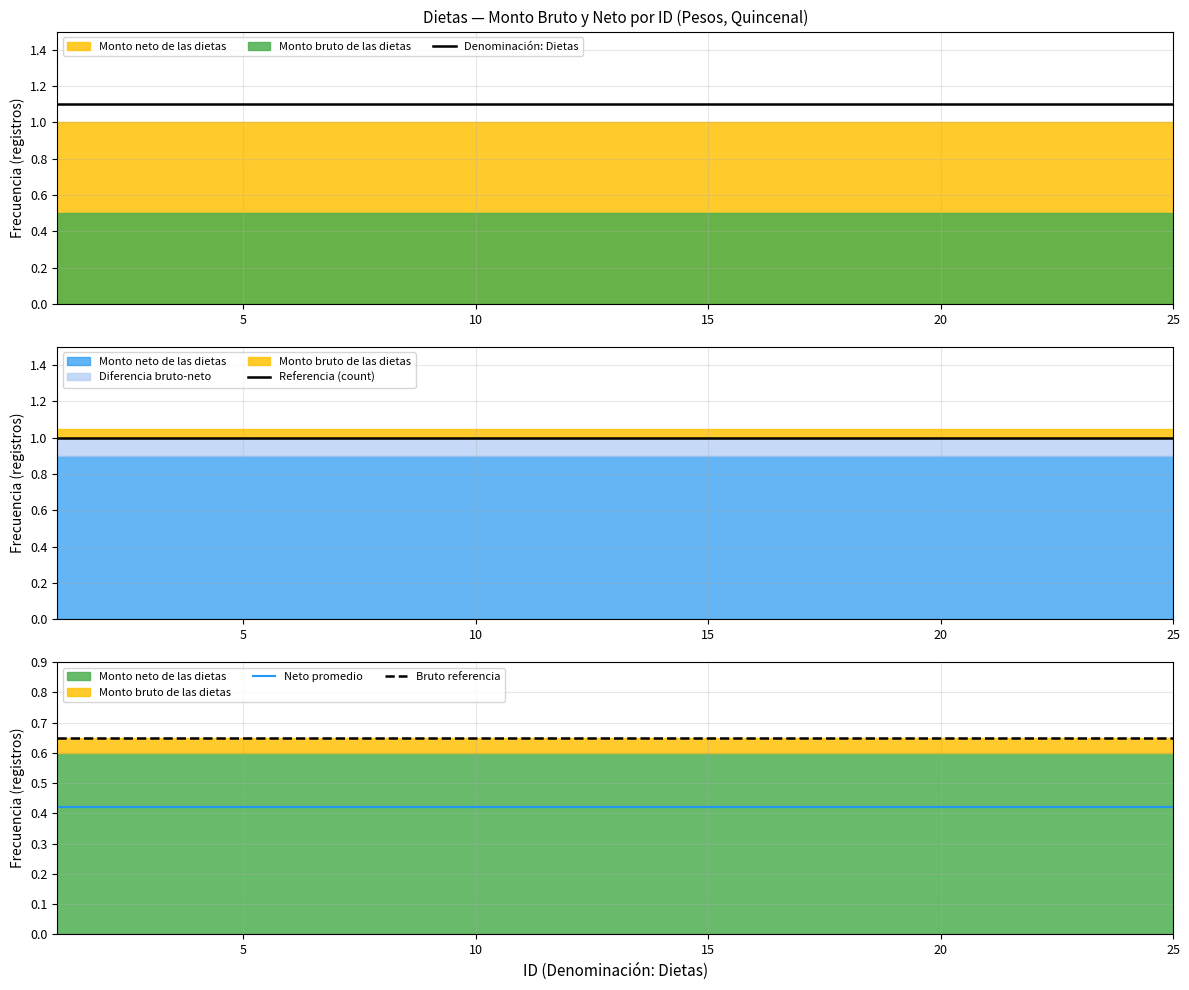

How many series are shown in this chart?

4